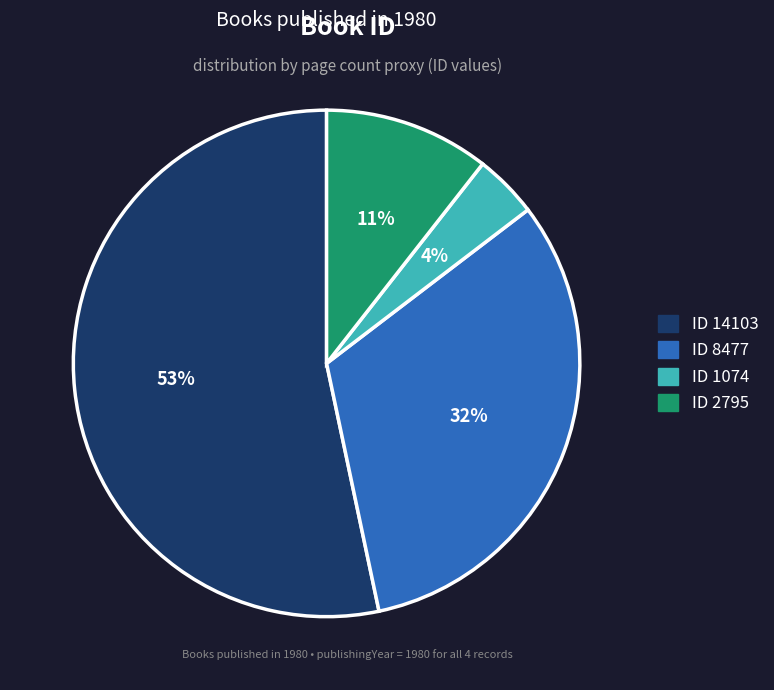

Does any single category account for the majority?

Yes